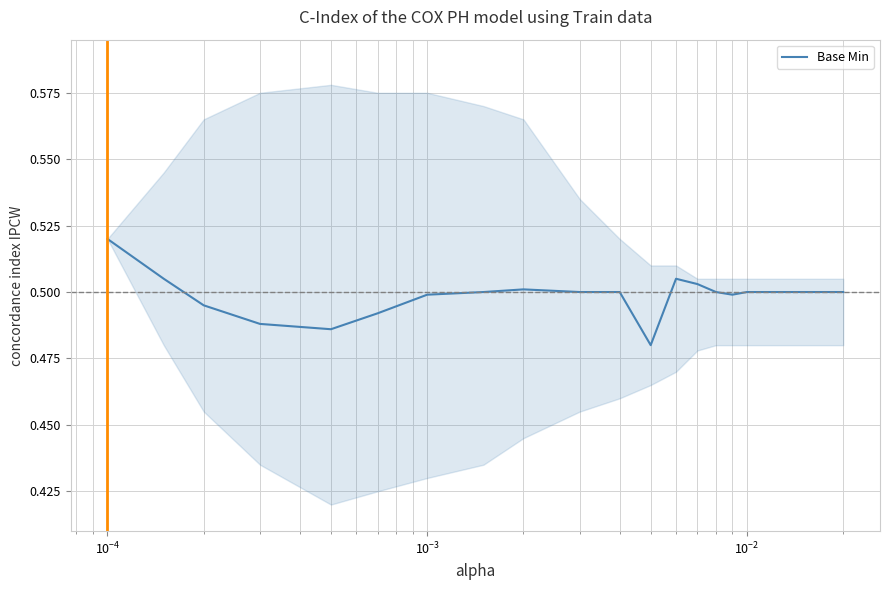

How many data points does each series have?

20